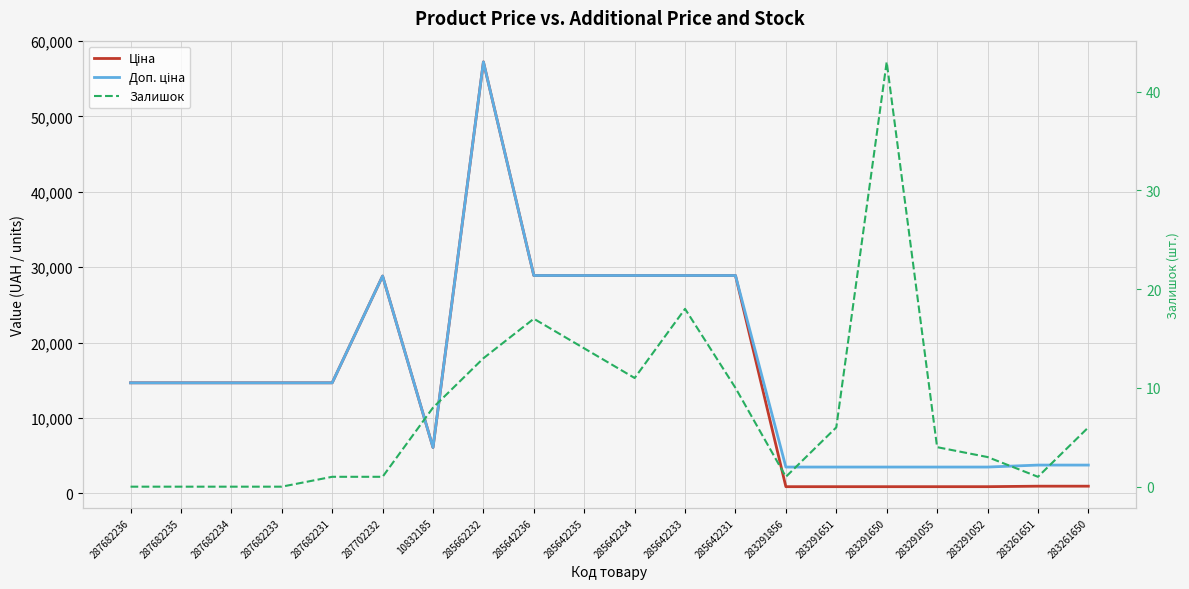

Which category has the highest value across all series?

285662232